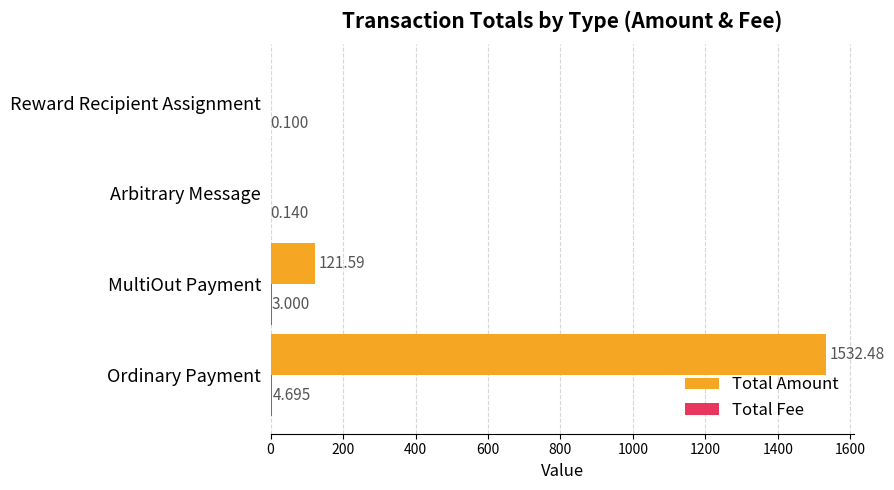

Where is Total Amount nearest to the value 766?

MultiOut Payment